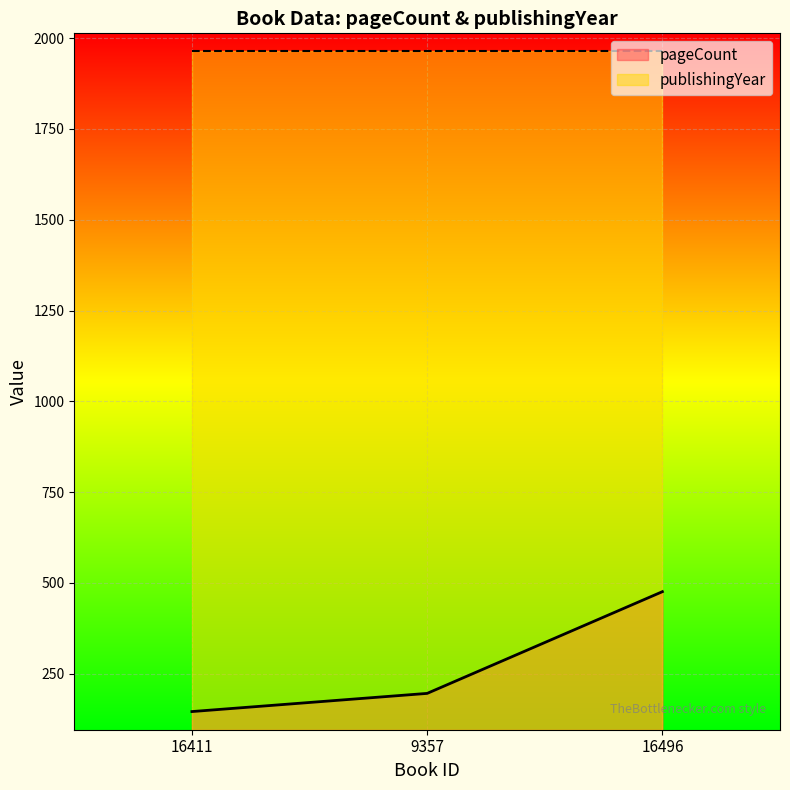

What is the sum of all values?

818